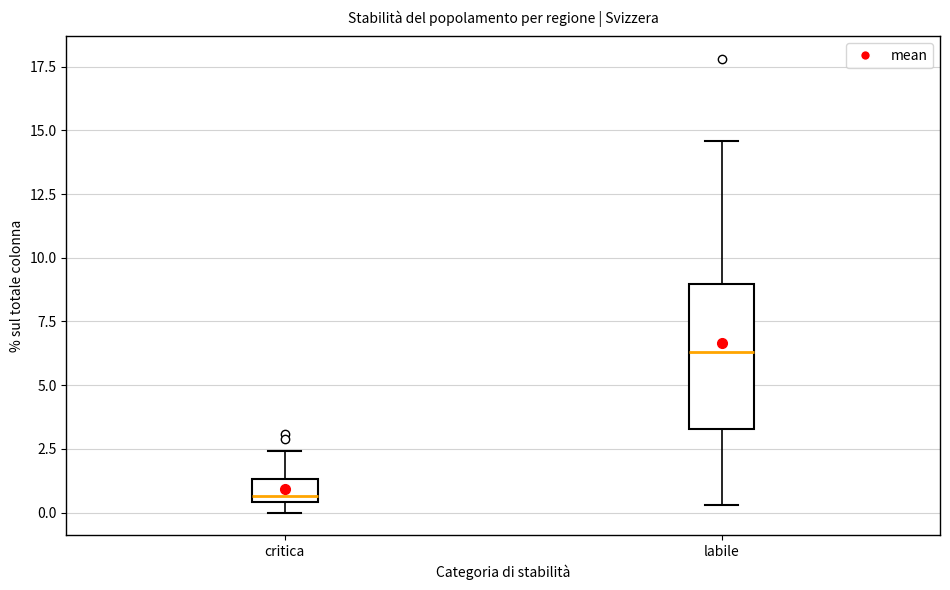

Reading left to right, read every box against the y-axis: the position of its median line, the range the box covers, and the ends of its whiskers. The values are not printed on the chart, so give them approximately, as read against the axis.

critica: median 0.5 (just above the box's lower edge), box 0.5 to 1.5, whiskers 0.0 to 2.5
labile: median 6.5, box 3.5 to 9.0, whiskers 0.5 to 14.5